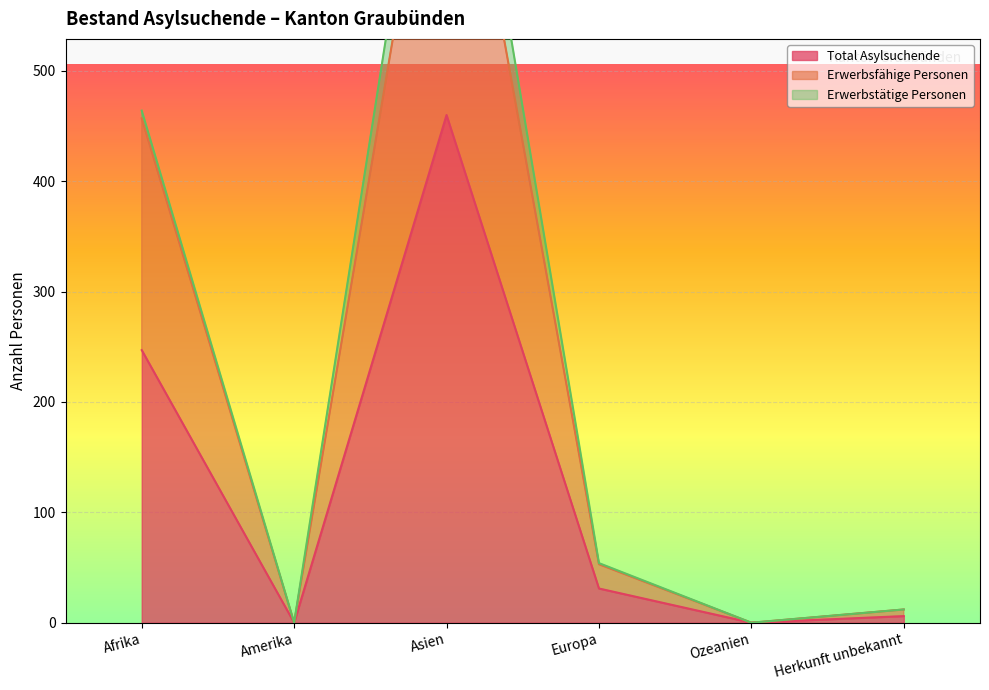

At which label is Total Asylsuchende closest to 230?

Afrika